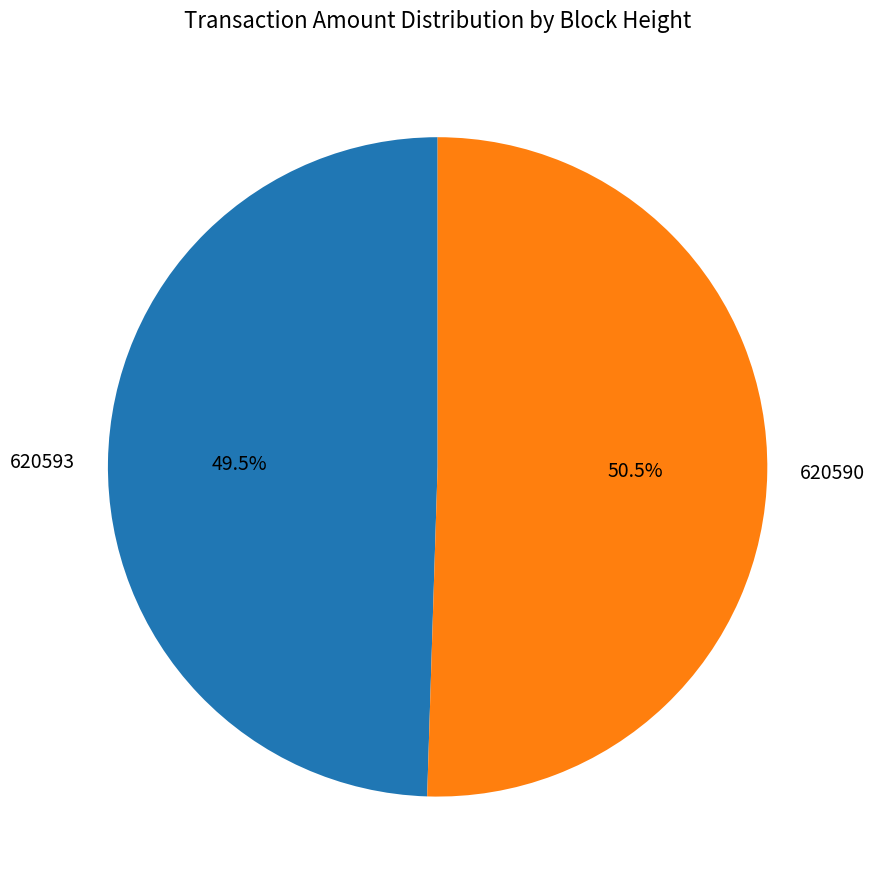

Is 620590 the majority of the pie?

Yes